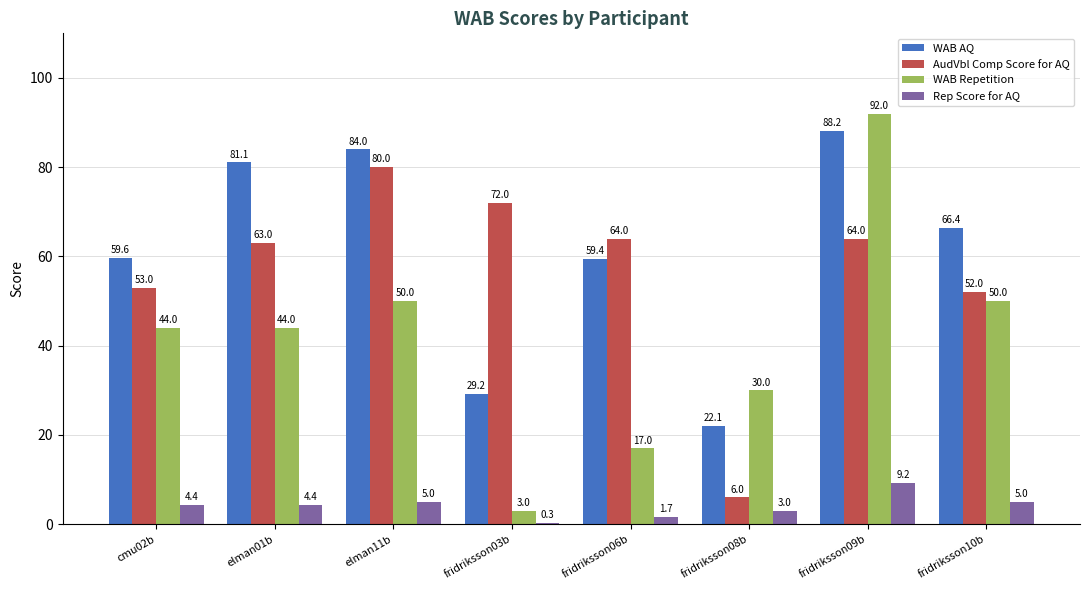

At which label does Rep Score for AQ first exceed 4?

cmu02b